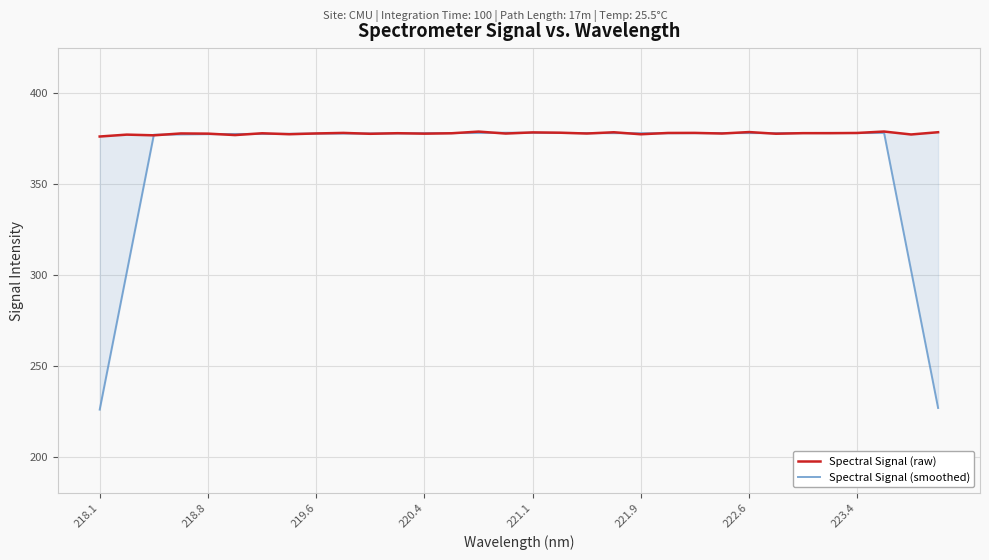

Reading left to right, transcribe all the data shown in this chart.

Spectral Signal (raw): 376.0	377.0	376.7	377.7	377.6	376.8	377.8	377.3	377.7	378.0	377.5	377.8	377.6	377.8	378.7	377.6	378.3	378.1	377.6	378.3	377.2	377.9	378.0	377.6	378.4	377.5	377.8	377.8	377.9	378.7	377.1	378.4
Spectral Signal (smoothed): 225.9	301.5	377.0	377.2	377.3	377.4	377.4	377.5	377.6	377.6	377.7	377.7	377.9	377.9	378.0	378.1	378.1	378.0	377.9	377.9	377.8	377.8	377.9	377.9	377.9	377.9	377.9	378.0	377.9	378.0	302.4	226.8